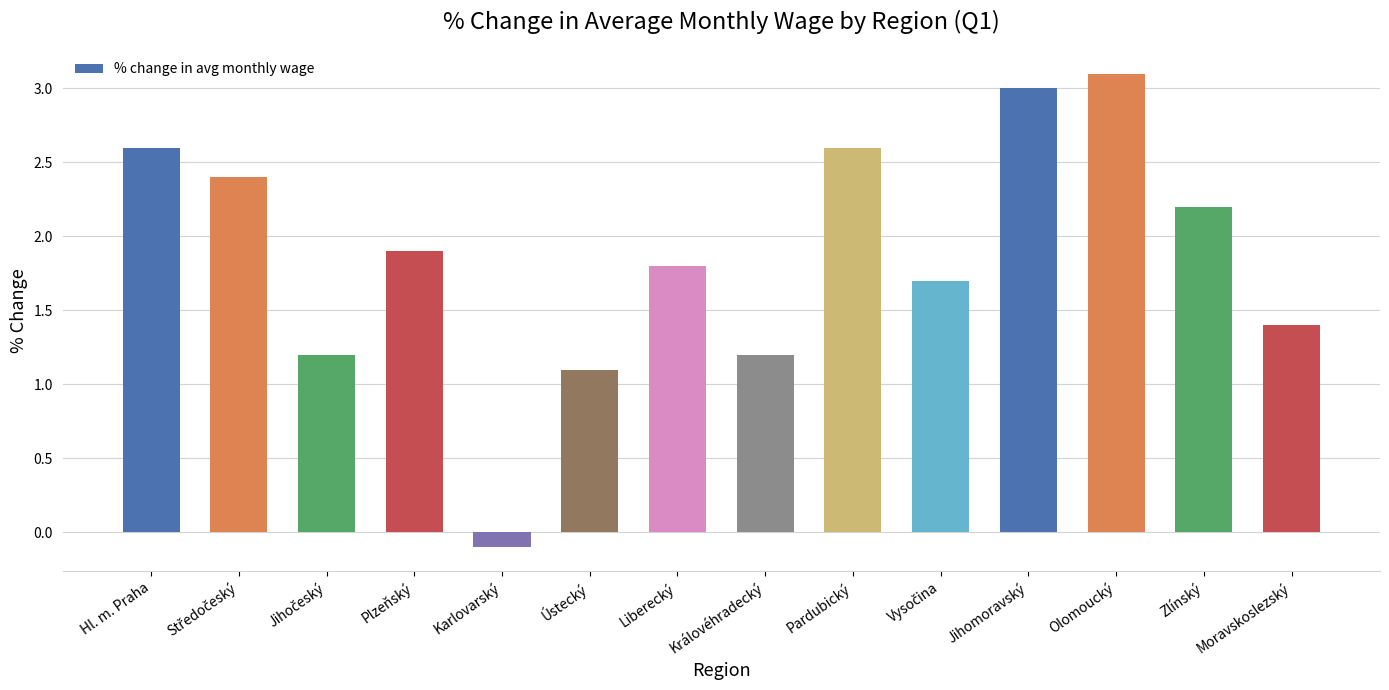

What is the difference between the maximum and minimum values?

3.2